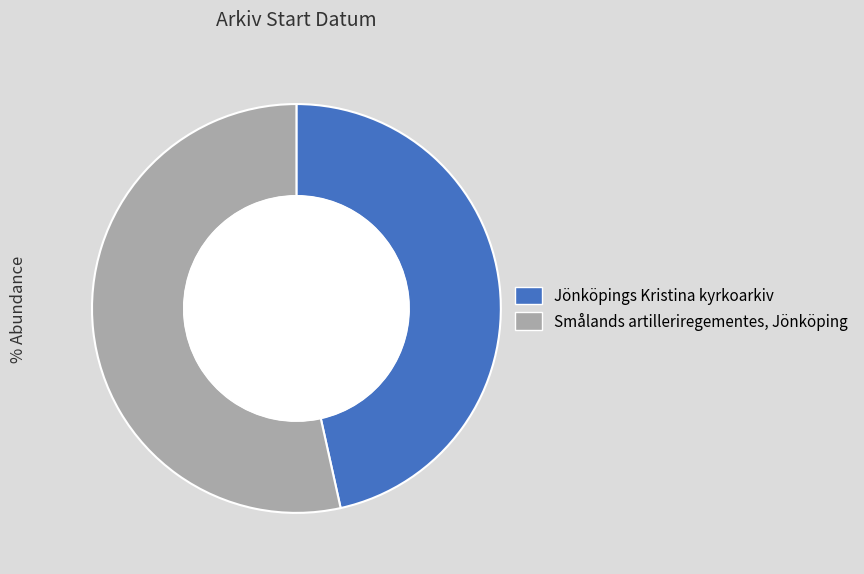

Combined, do Jönköpings Kristina kyrkoarkiv and Smålands artilleriregementes, Jönköping account for over 50%?

Yes